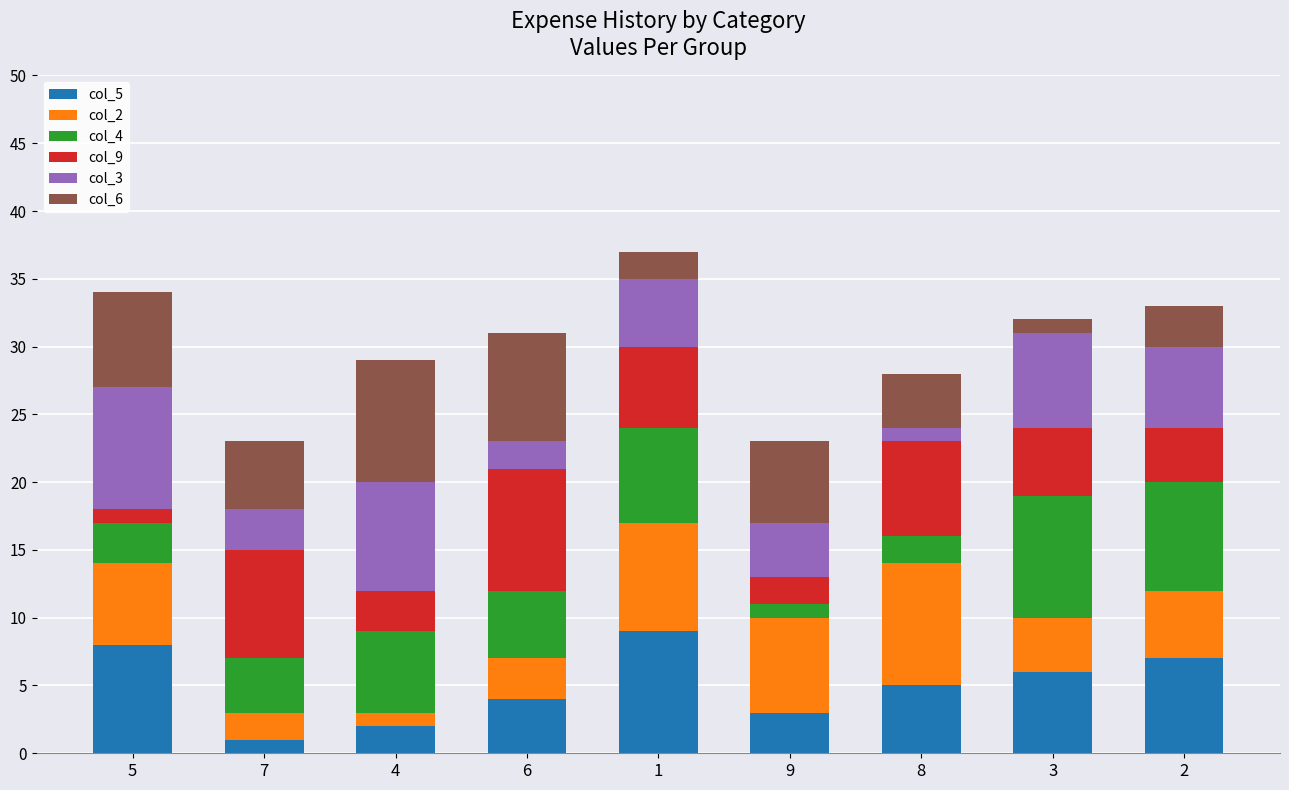

How many series are shown in this chart?

6